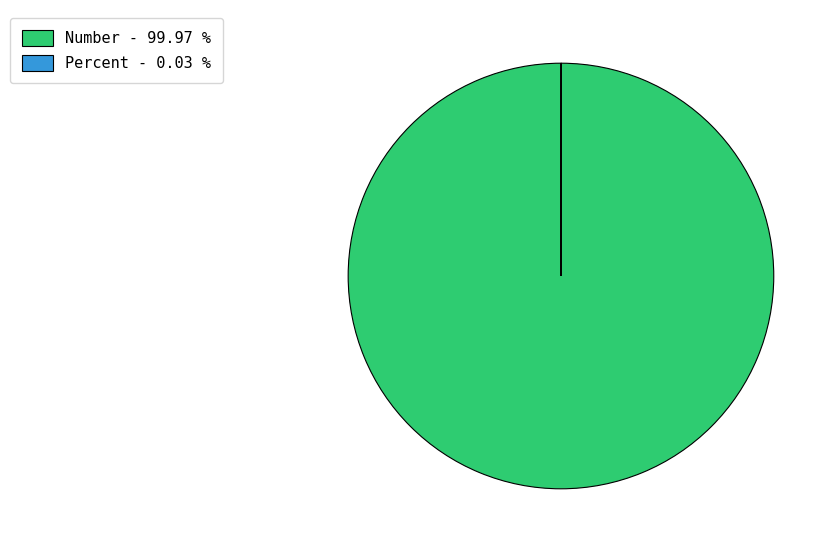

Is there any slice that represents more than half of the pie?

Yes